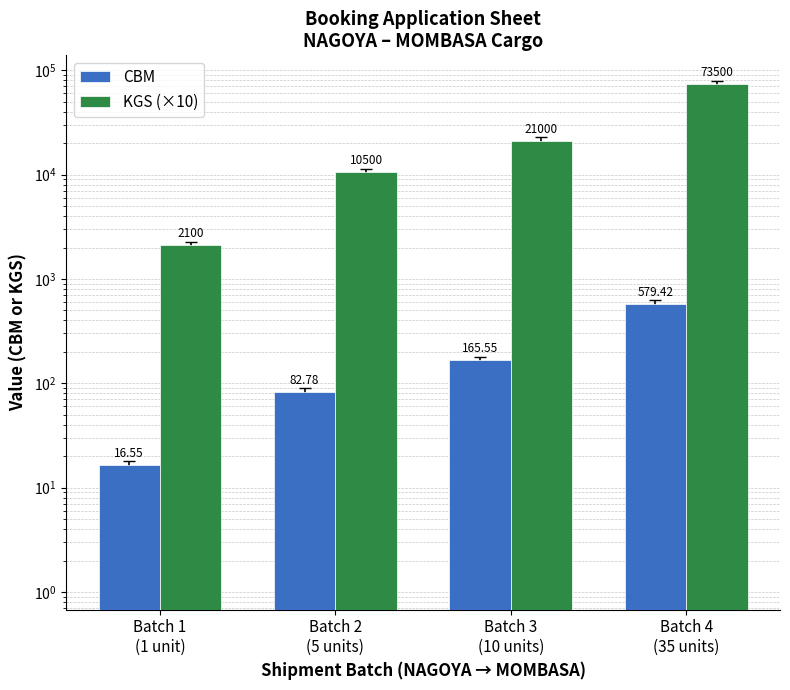

List the labels in order of KGS (×10) value, largest first.

Batch 4
(35 units), Batch 3
(10 units), Batch 2
(5 units), Batch 1
(1 unit)